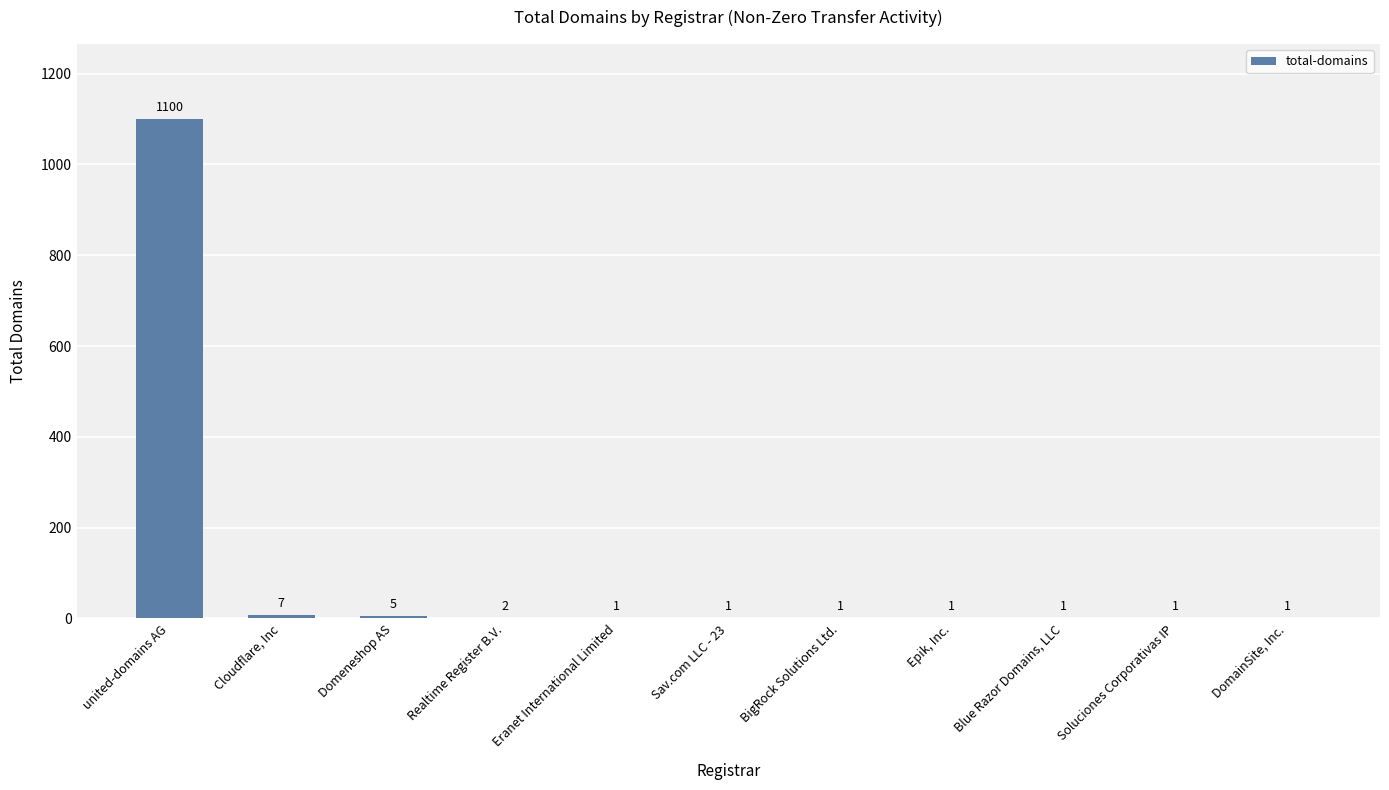

Which has a higher value, Soluciones Corporativas IP or Realtime Register B.V.?

Realtime Register B.V.